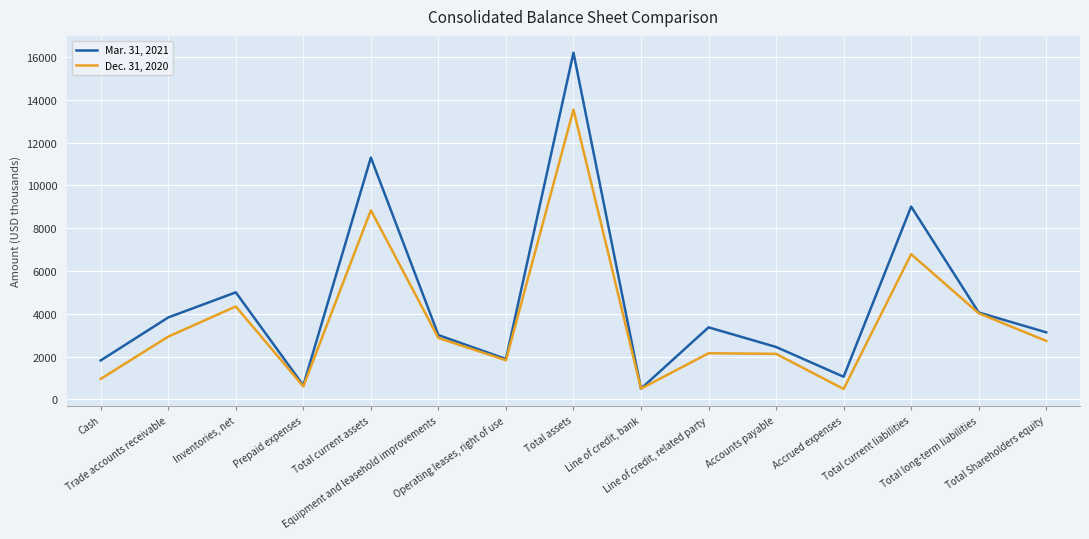

Is the value of Mar. 31, 2021 at Inventories, net greater than the value of Dec. 31, 2020 at Prepaid expenses?

Yes